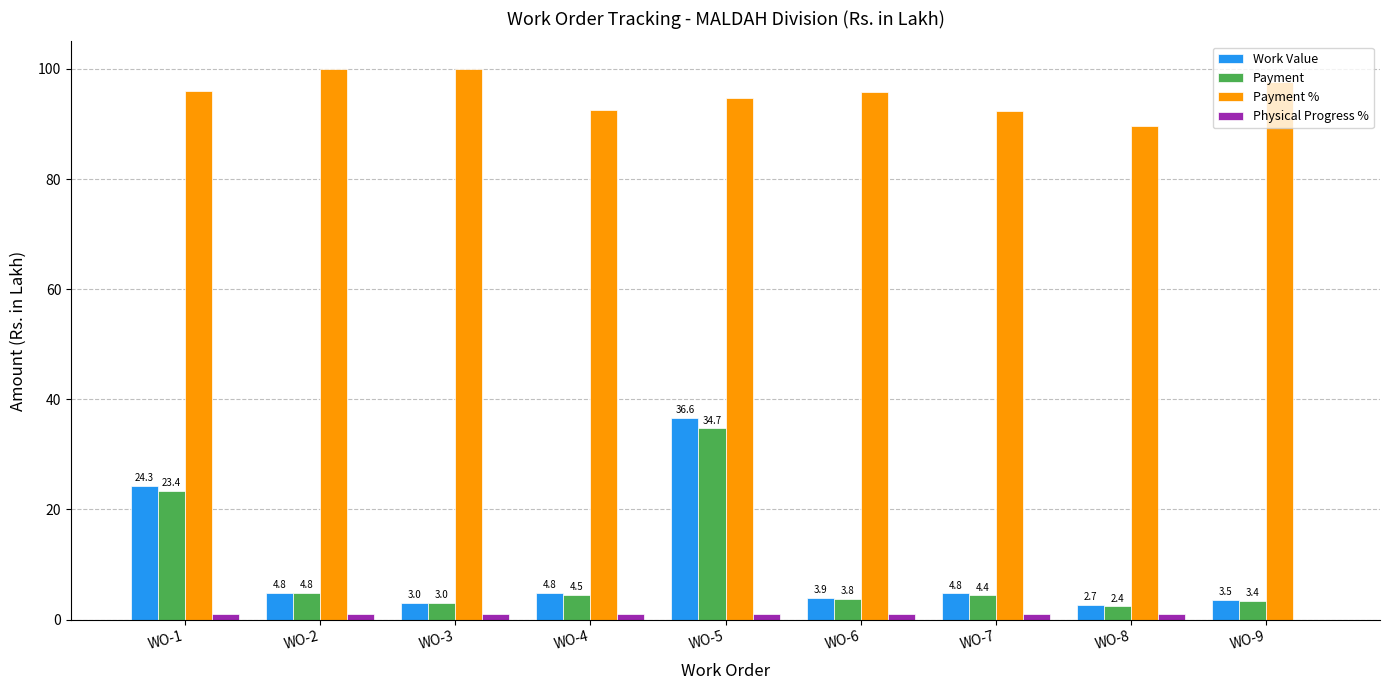

At which category is the sum across all series the highest?

WO-5